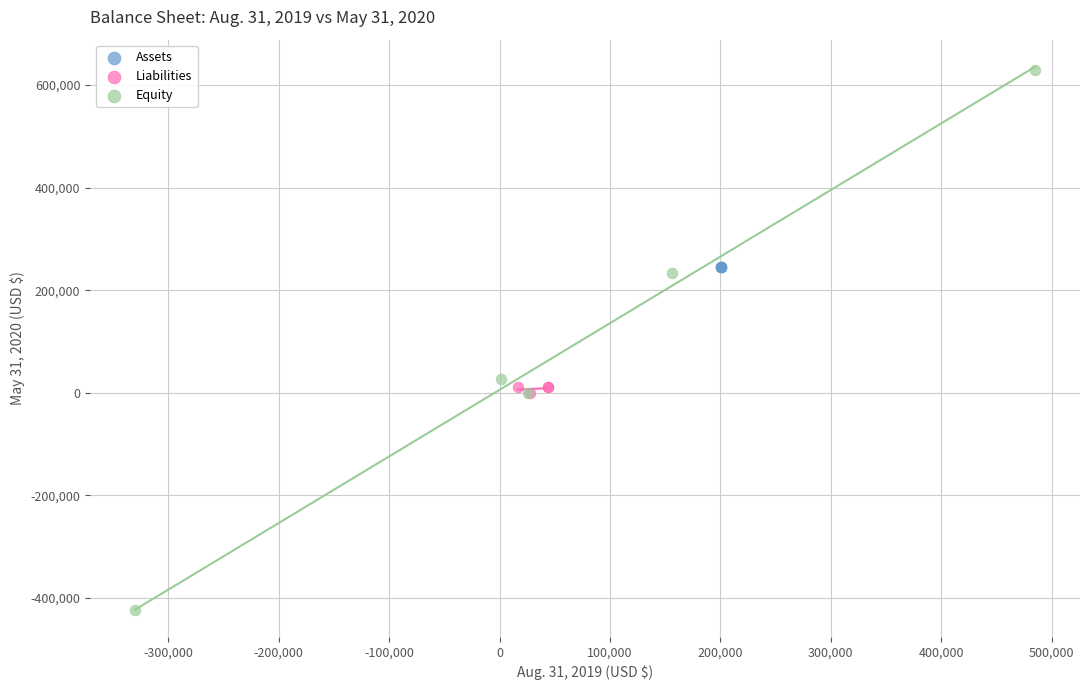

Which series contains the lowest Y value?

Equity